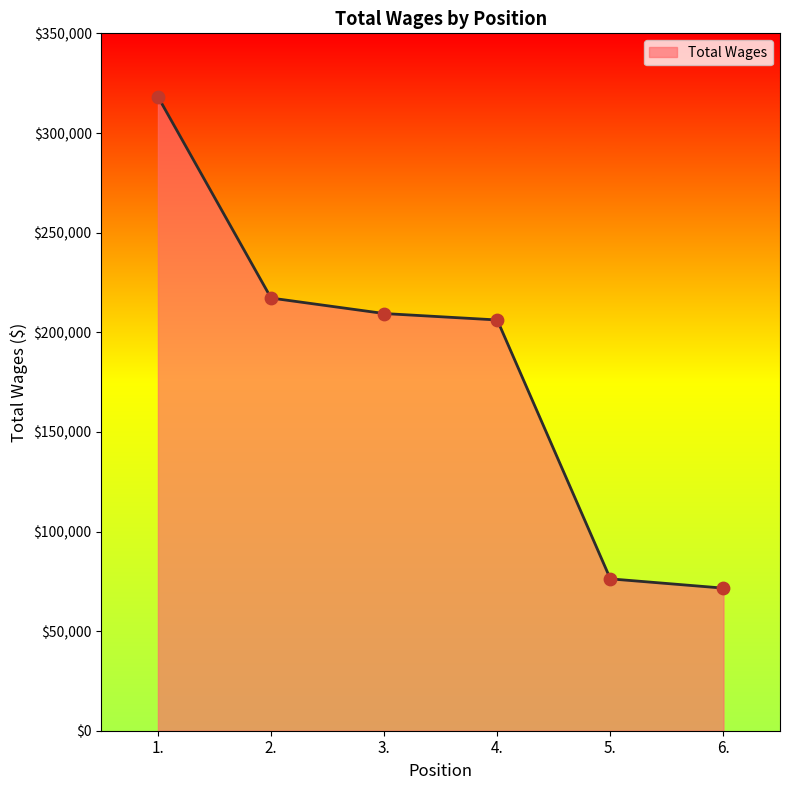

Which has a higher value, 3. or 1.?

1.